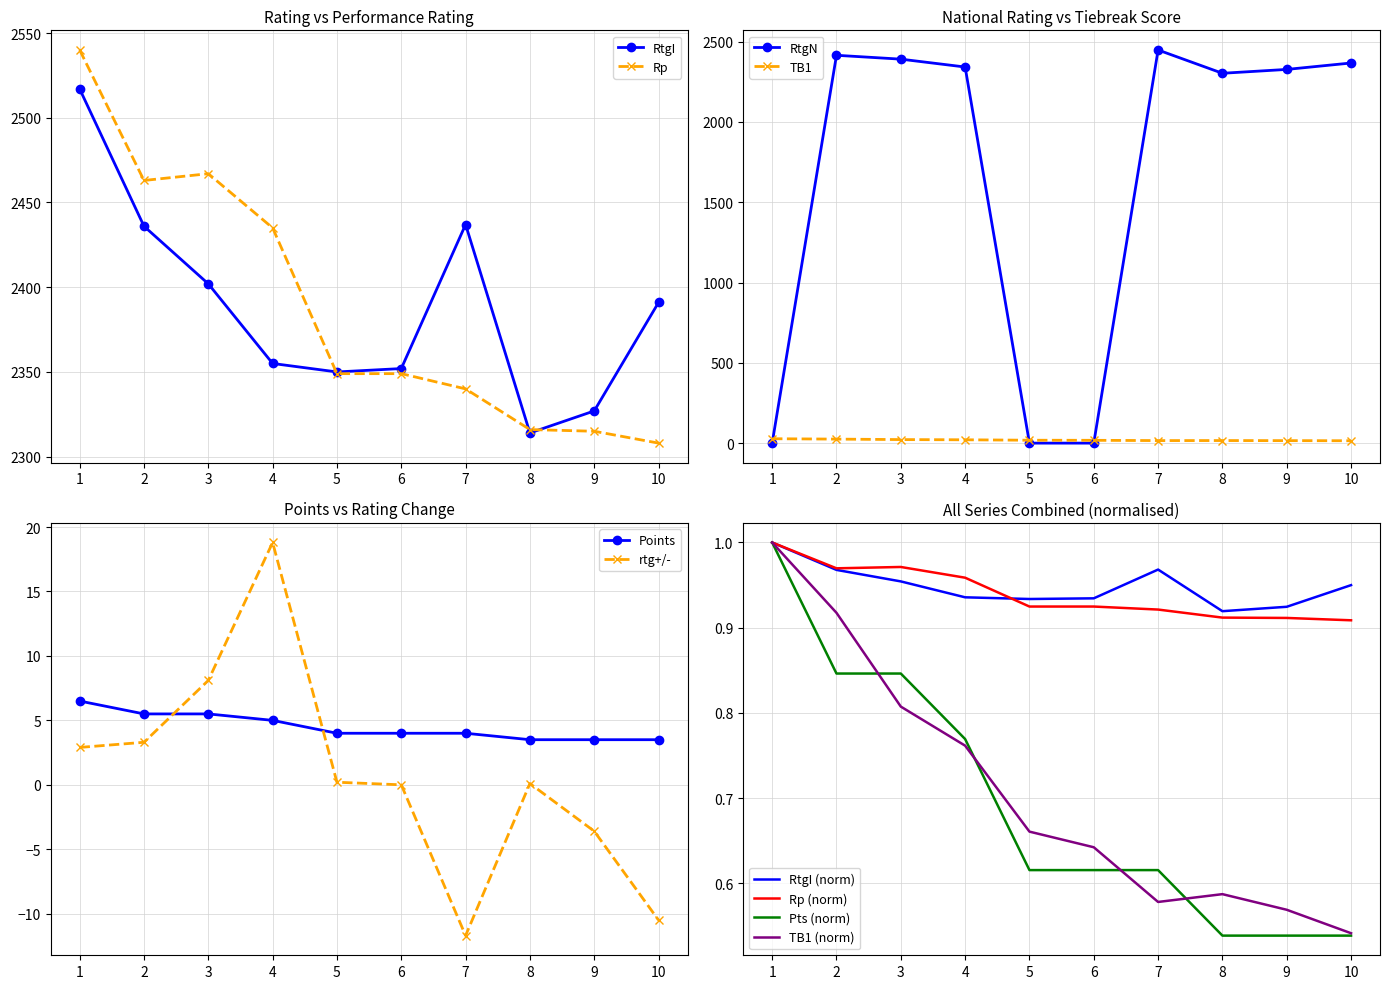

What is the value of the RtgN point at the 2nd from the left?

2415.0